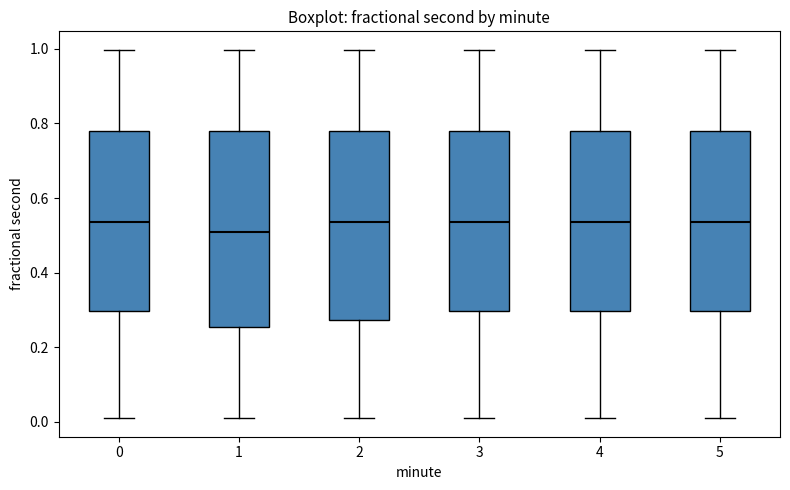

Which box's median line is the lowest?

1